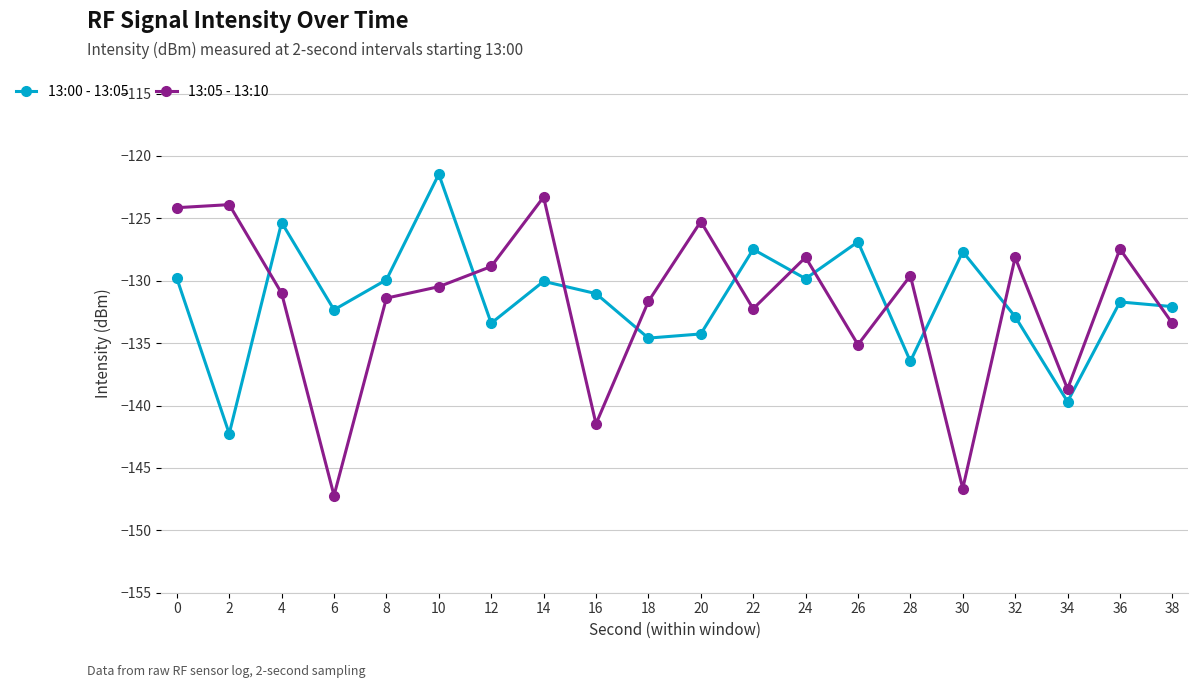

In 13:05 - 13:10, how many points are higher than both neighbors (excluding endpoints)?

7